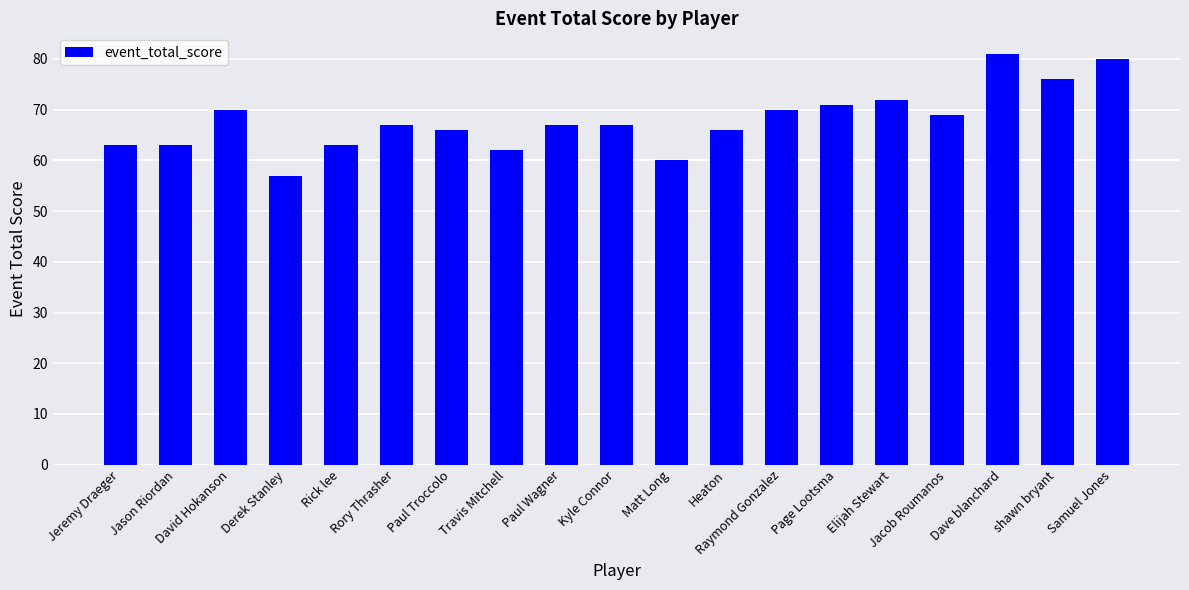

How many bars are there in total?

19